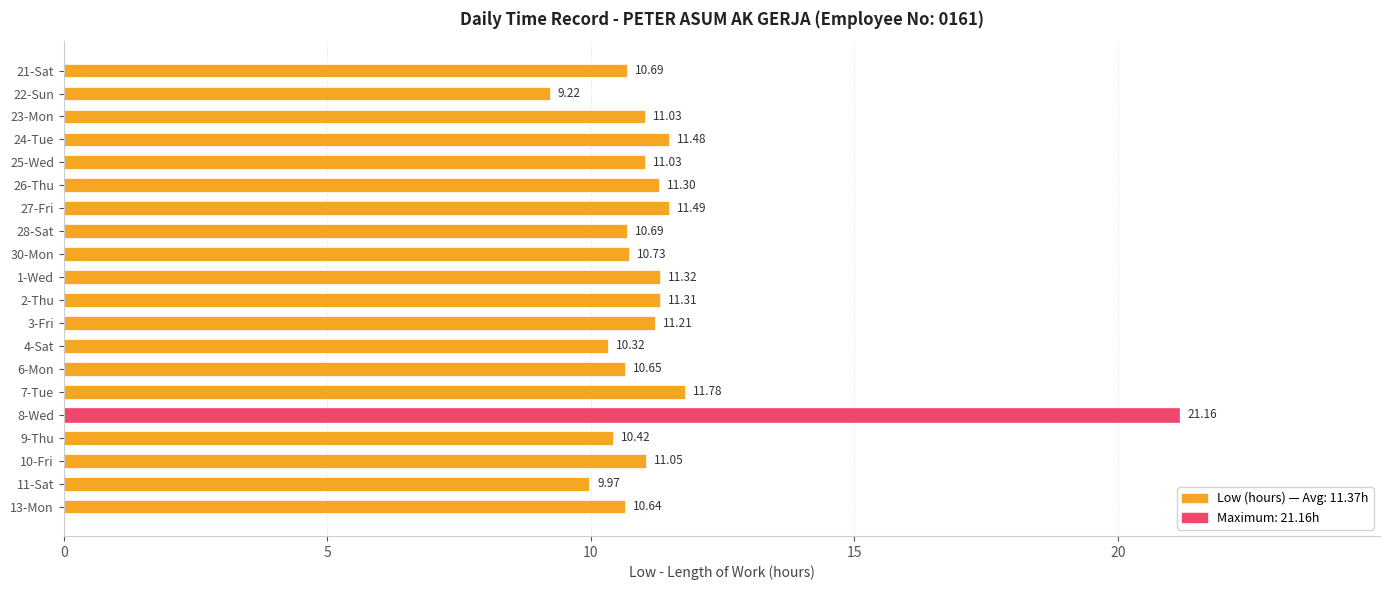

Between 28-Sat and 10-Fri, which is larger?

10-Fri